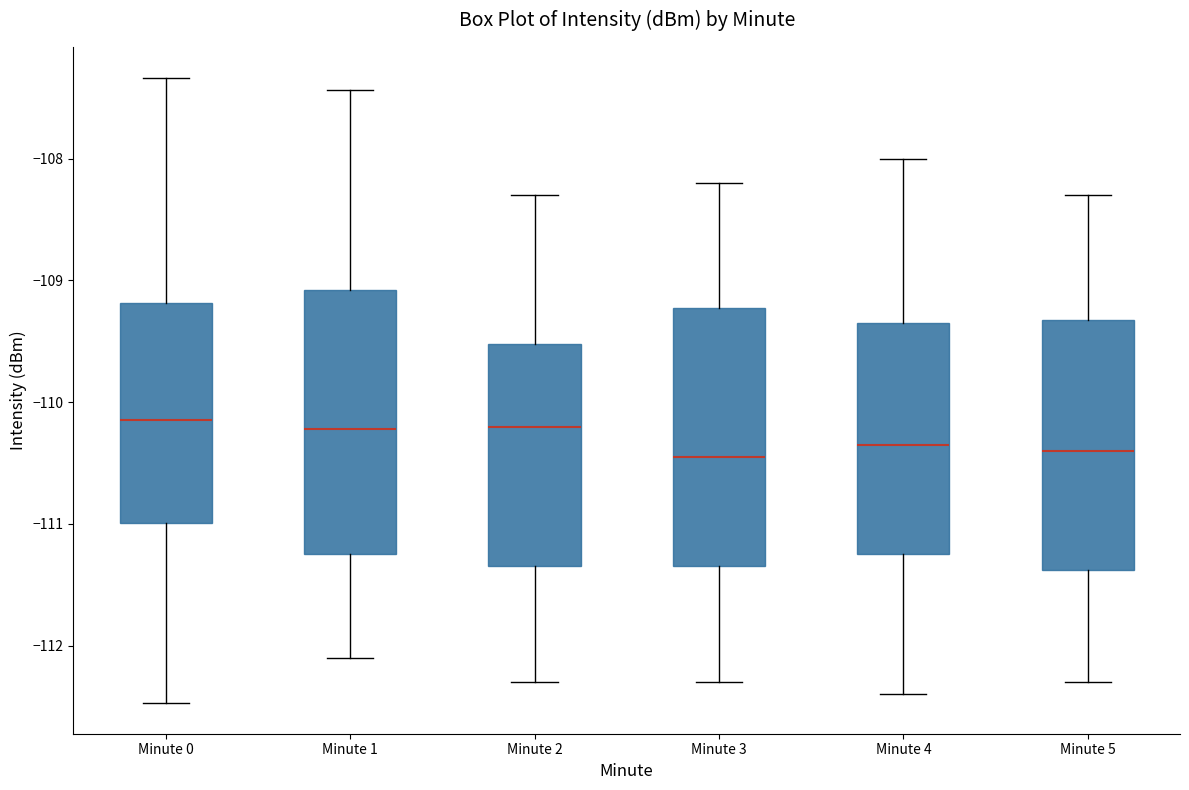

Reading left to right, read every box against the y-axis: the position of its median line, the range the box covers, and the ends of its whiskers. The values are not printed on the chart, so give them approximately, as read against the axis.

Minute 0: median -110.1, box -111.0 to -109.2, whiskers -112.5 to -107.3
Minute 1: median -110.2, box -111.2 to -109.1, whiskers -112.1 to -107.4
Minute 2: median -110.2, box -111.3 to -109.5, whiskers -112.3 to -108.3
Minute 3: median -110.4, box -111.3 to -109.2, whiskers -112.3 to -108.2
Minute 4: median -110.3, box -111.2 to -109.3, whiskers -112.4 to -108.0
Minute 5: median -110.4, box -111.4 to -109.3, whiskers -112.3 to -108.3